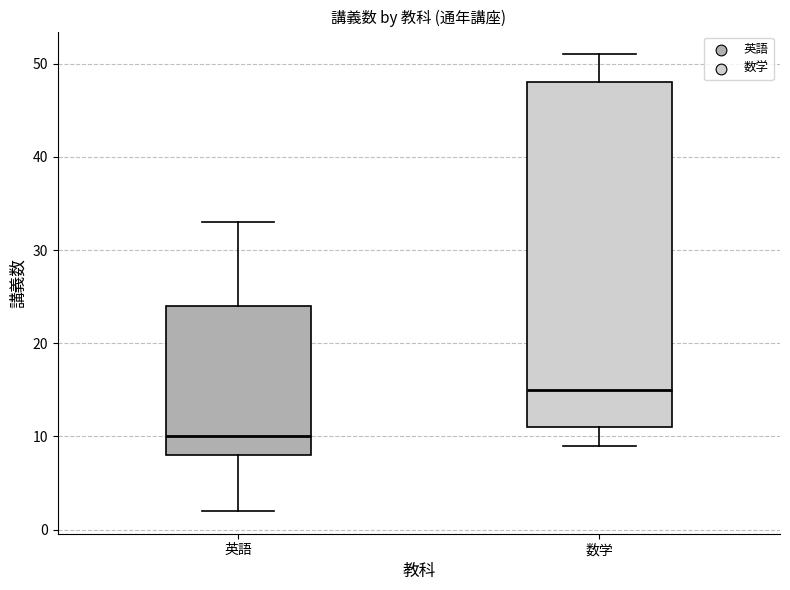

Reading left to right, read every box against the y-axis: the position of its median line, the range the box covers, and the ends of its whiskers. The values are not printed on the chart, so give them approximately, as read against the axis.

英語: median 10, box 8 to 24, whiskers 2 to 33
数学: median 15, box 11 to 48, whiskers 9 to 51